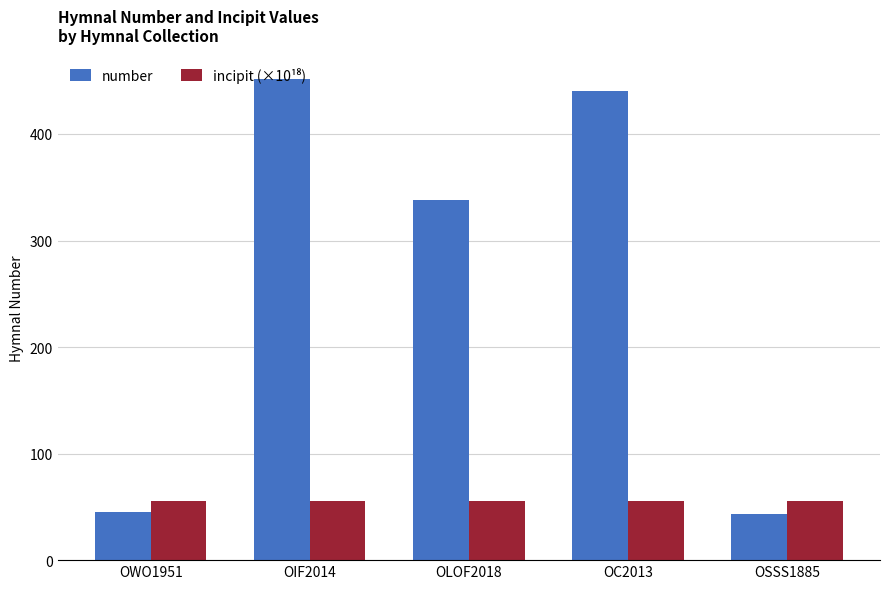

What is the value of the number bar at the 1st from the left?

45.0